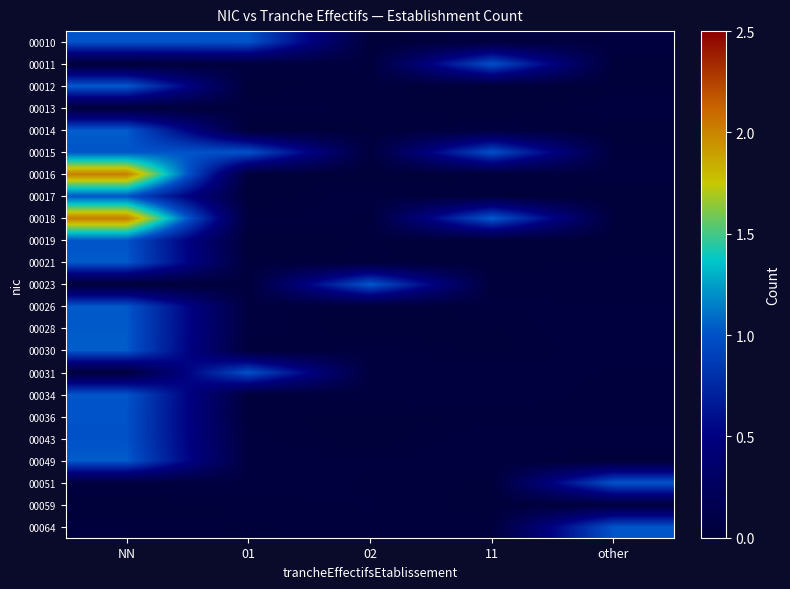

What is the total value across all series at 02?

1.6